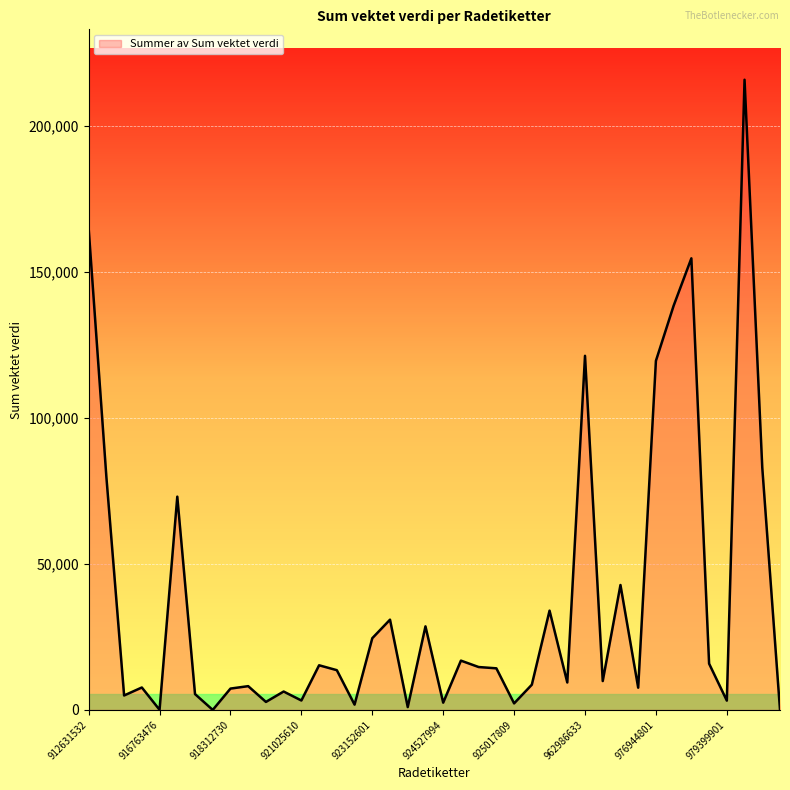

What is the maximum value shown in the chart?

215909.1